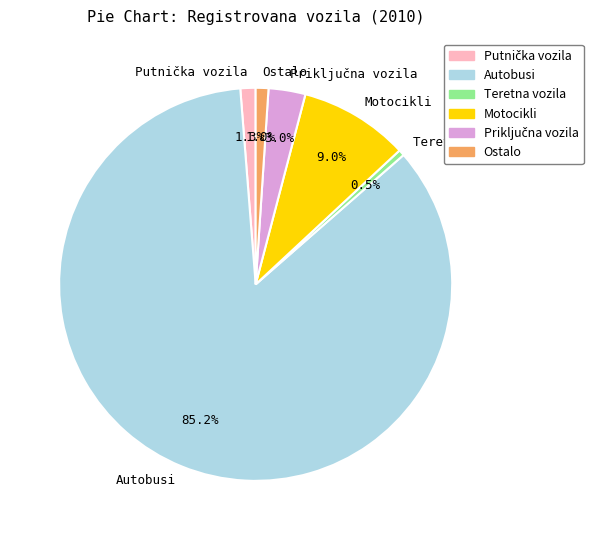

How many segments does this pie chart have?

6